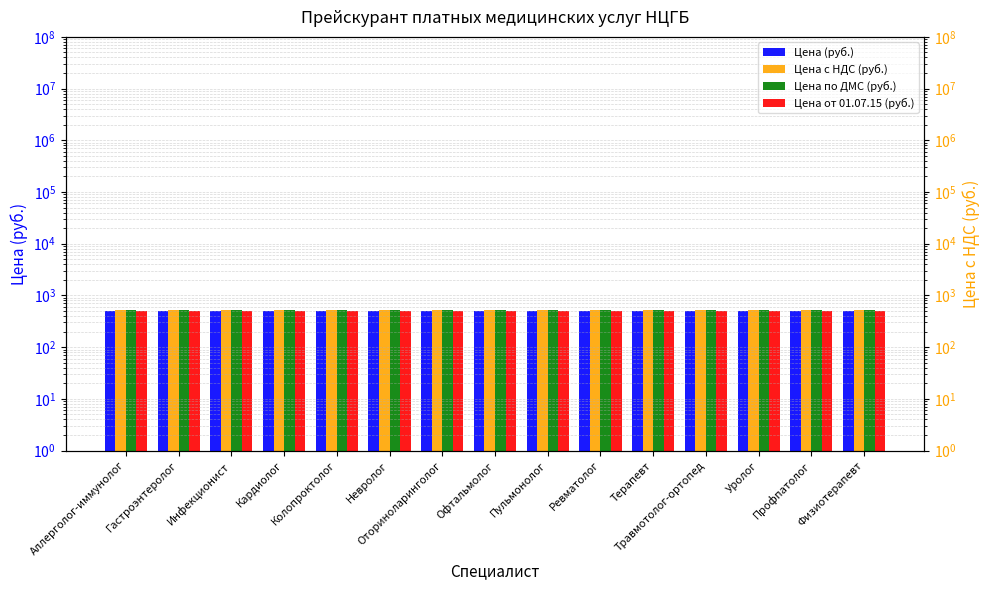

Reading right to left, transcribe all the data shown in this chart.

Цена (руб.): 500	500	500	500	500	500	500	500	500	500	500	500	500	500	500
Цена с НДС (руб.): 525	525	525	525	525	525	525	525	525	525	525	525	525	525	525
Цена по ДМС (руб.): 525	525	525	525	525	525	525	525	525	525	525	525	525	525	525
Цена от 01.07.15 (руб.): 500	500	500	500	500	500	500	500	500	500	500	500	500	500	500